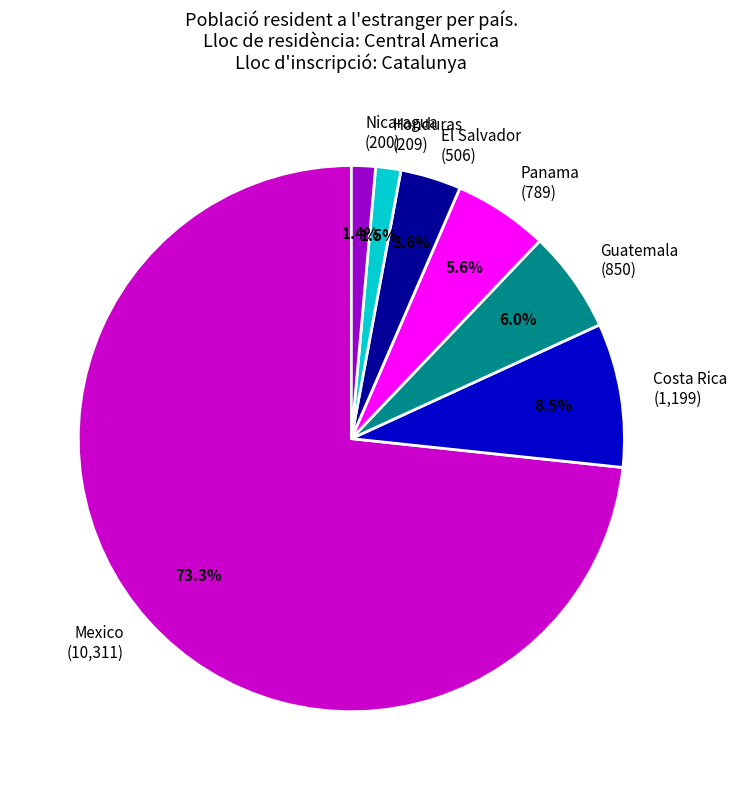

What percentage is the Nicaragua slice, to the nearest percent?

1%